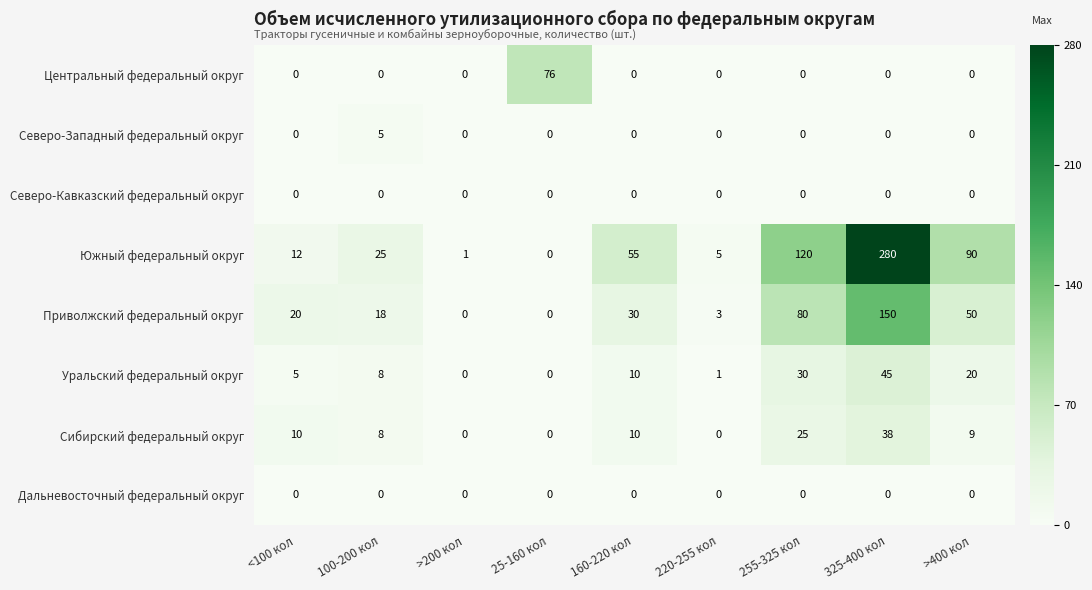

What is the difference between the maximum and minimum values in the Уральский федеральный округ series?

45